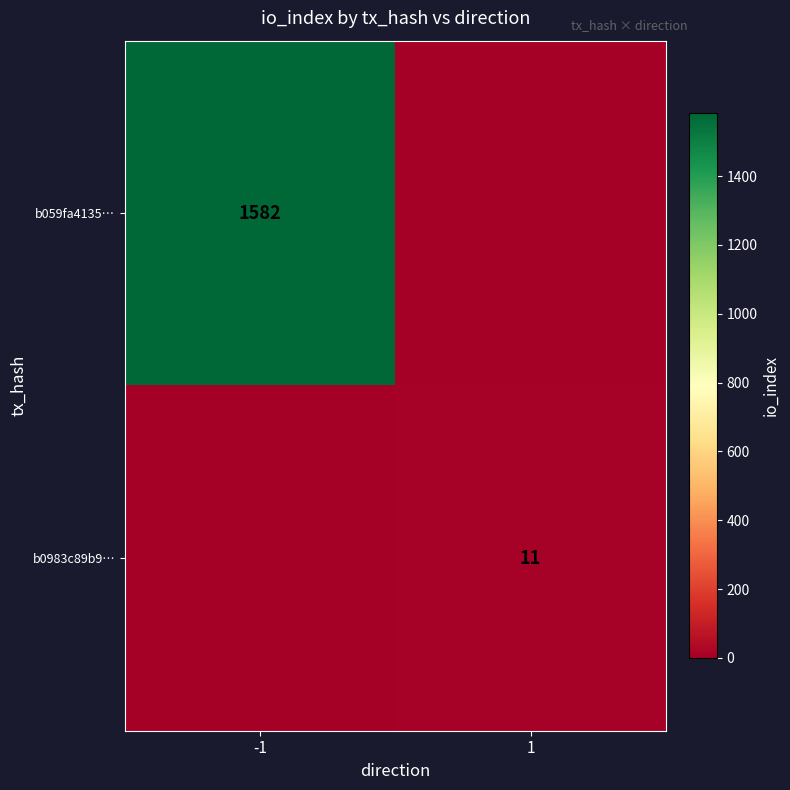

True or false: b0983c89b9… has a value of 3 at 1.

False